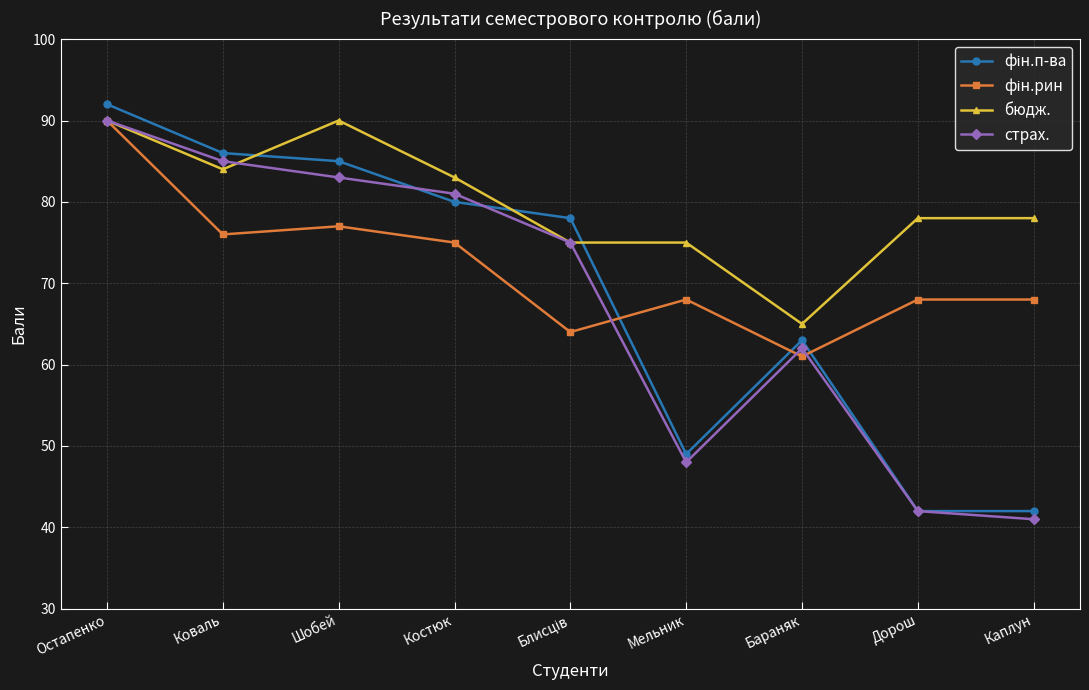

How many lines are shown in the chart?

4